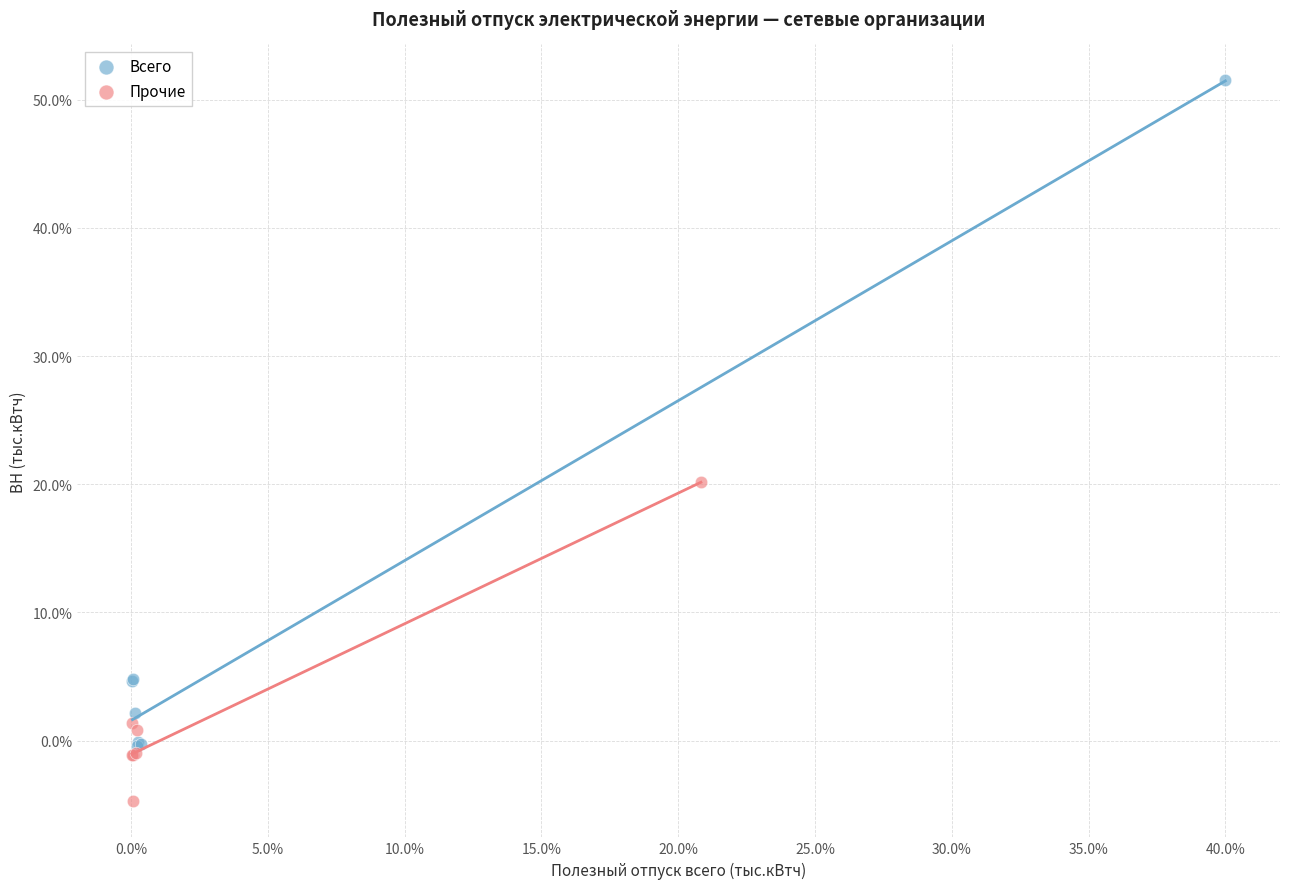

Which series reaches the maximum Y coordinate?

Всего